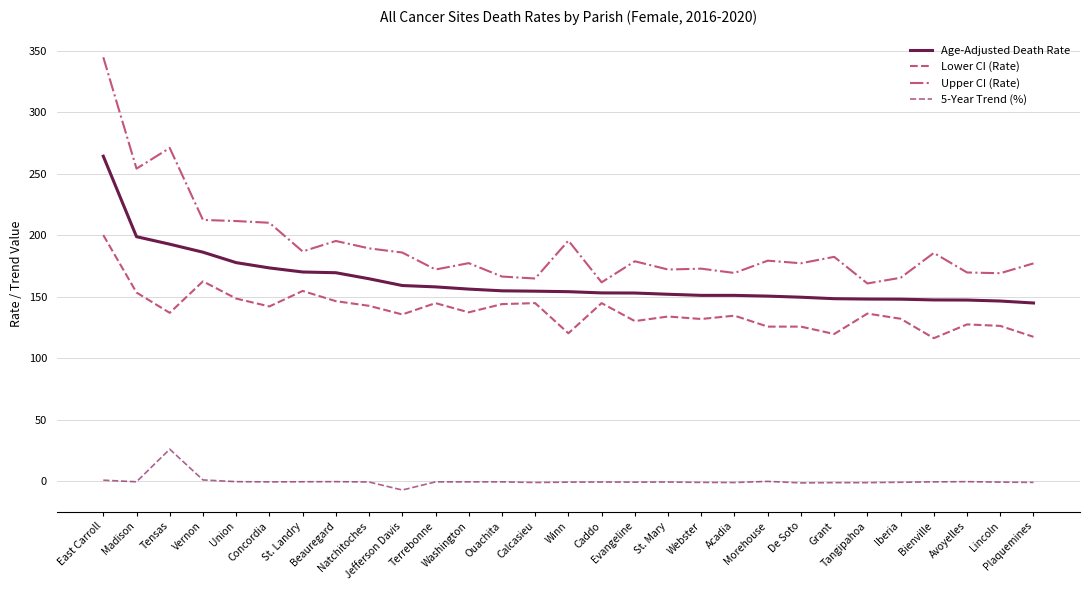

List the series in order of their peak value, lowest first.

5-Year Trend (%), Lower CI (Rate), Age-Adjusted Death Rate, Upper CI (Rate)